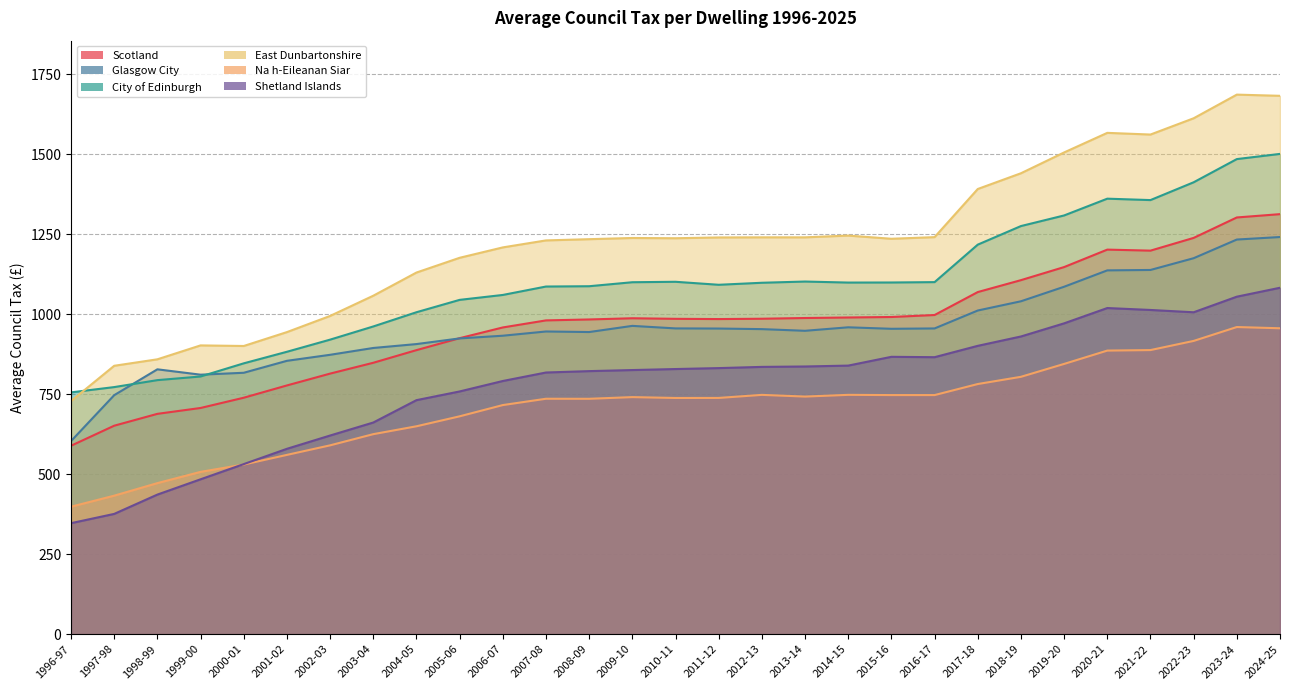

What position from the left is 2011-12?

16